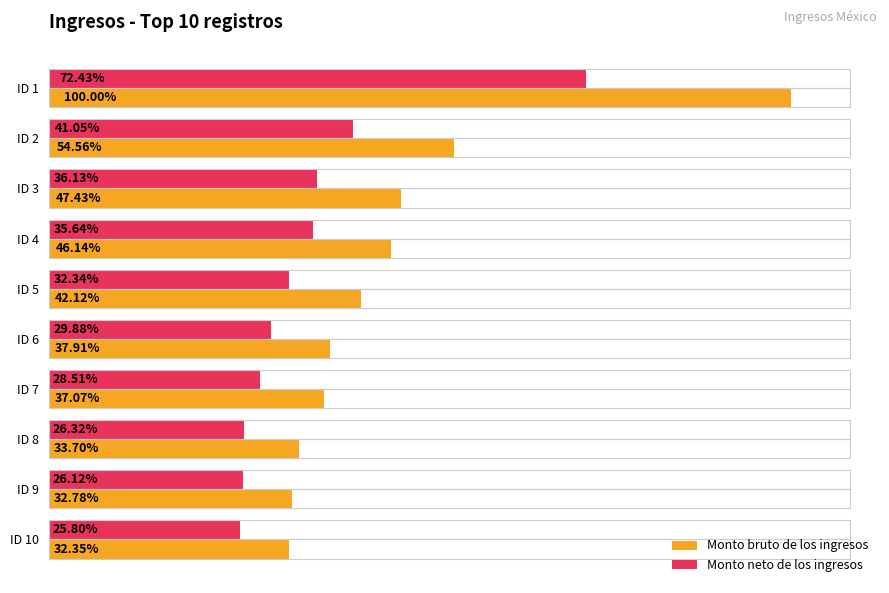

What are all the series names shown in the legend?

Monto bruto de los ingresos, Monto neto de los ingresos